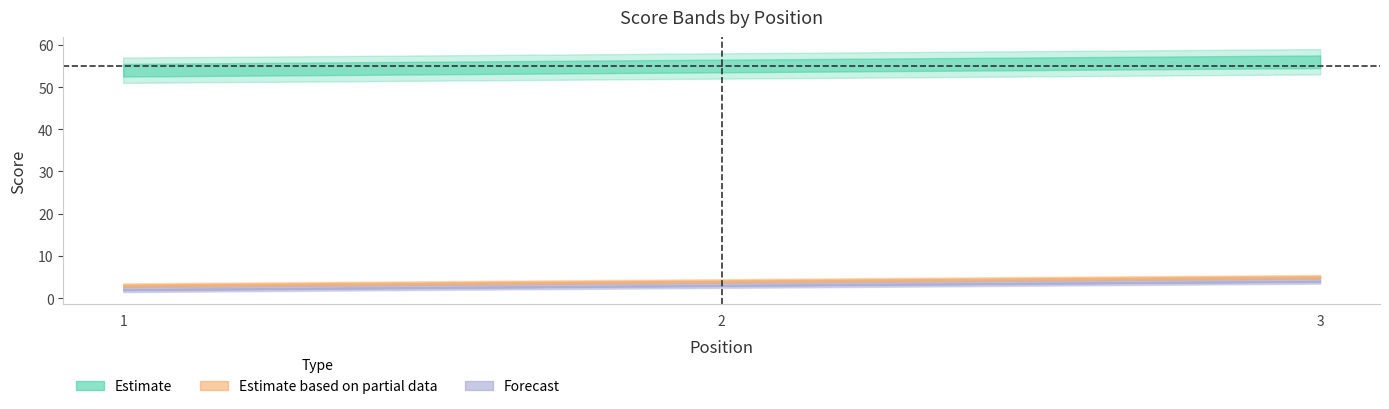

At which category does the chart reach its peak across all series?

3